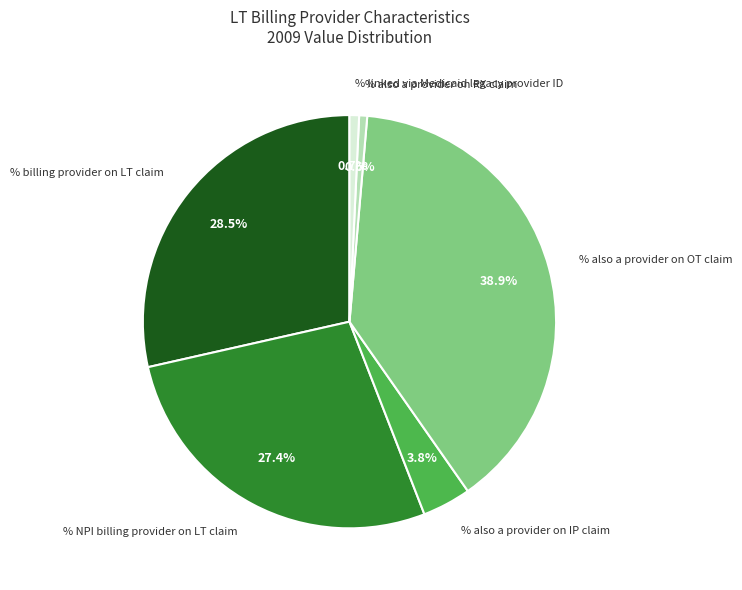

Count the number of slices in the pie.

6